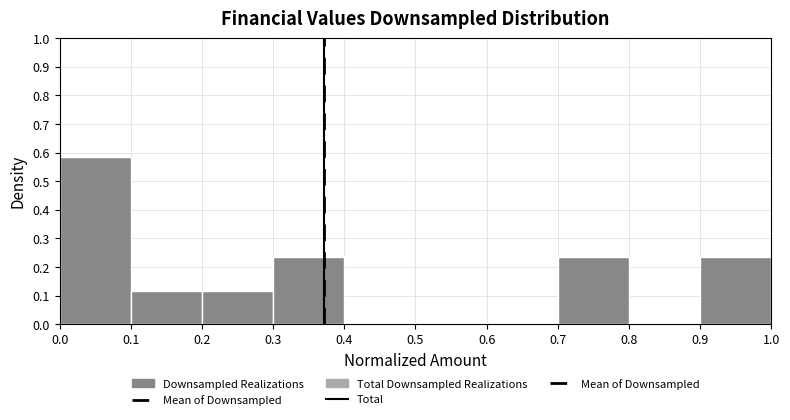

How tall is the bar that spans 0.1 to 0.2 on the x-axis? The values are not printed on the chart, so give them approximately, as read against the axis.

0.12